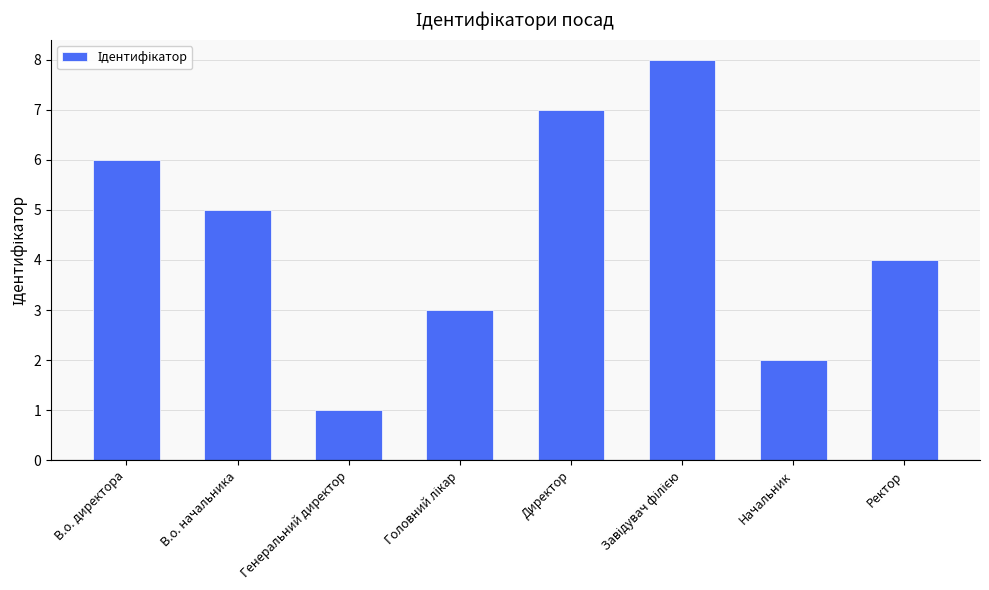

What position from the left is Ректор?

8